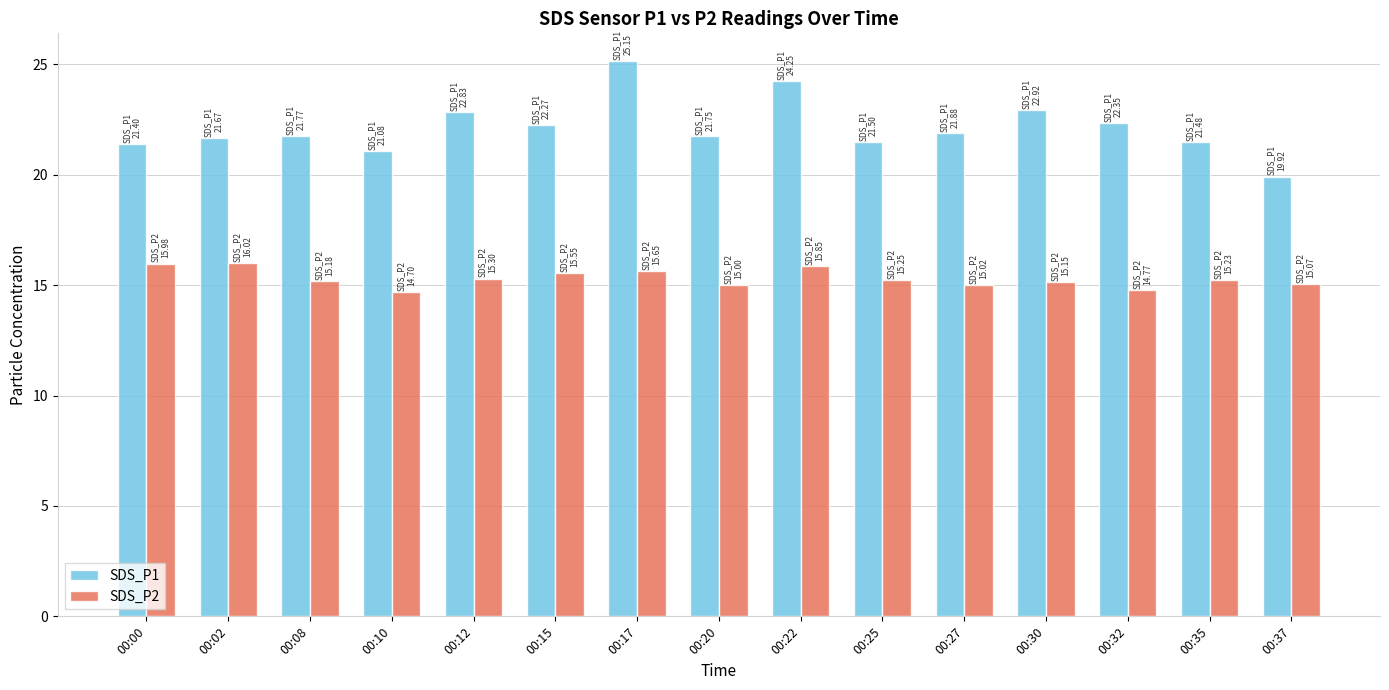

Count the number of data series in this chart.

2